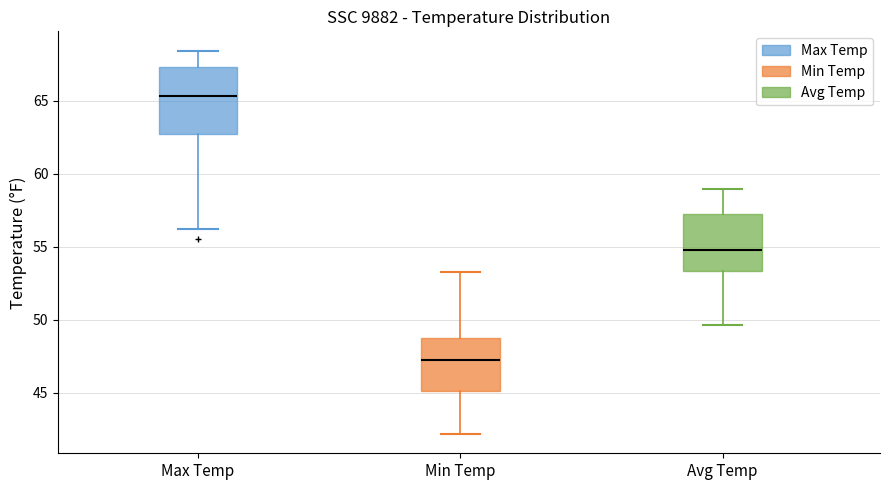

Which box is the tallest, from its lower edge to its upper edge?

Max Temp